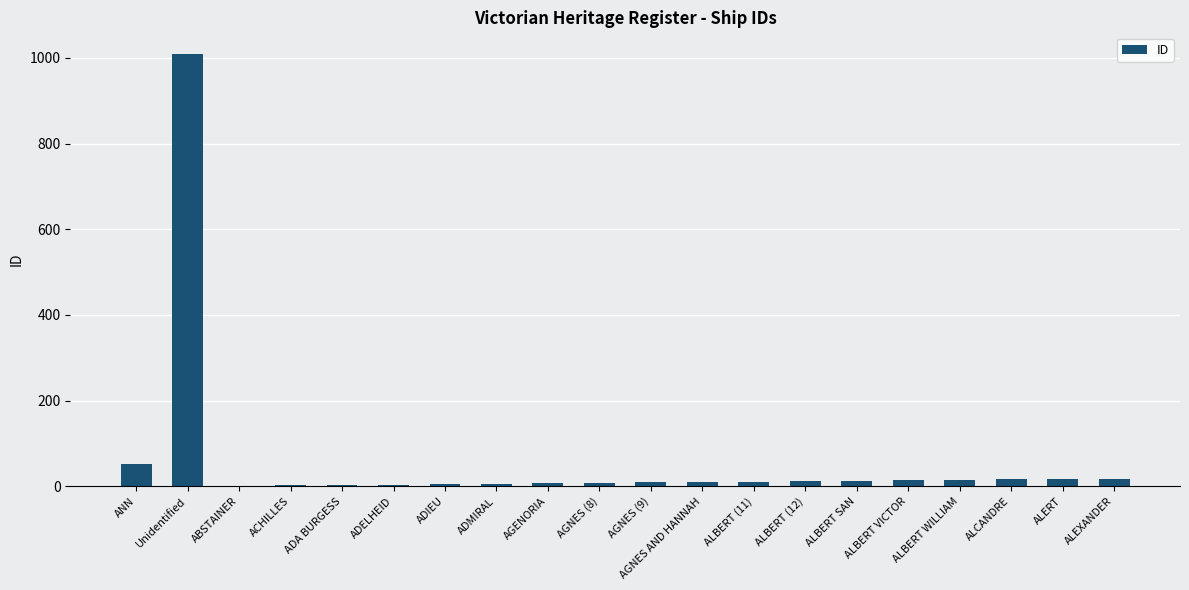

What is the sum of all values?

1231